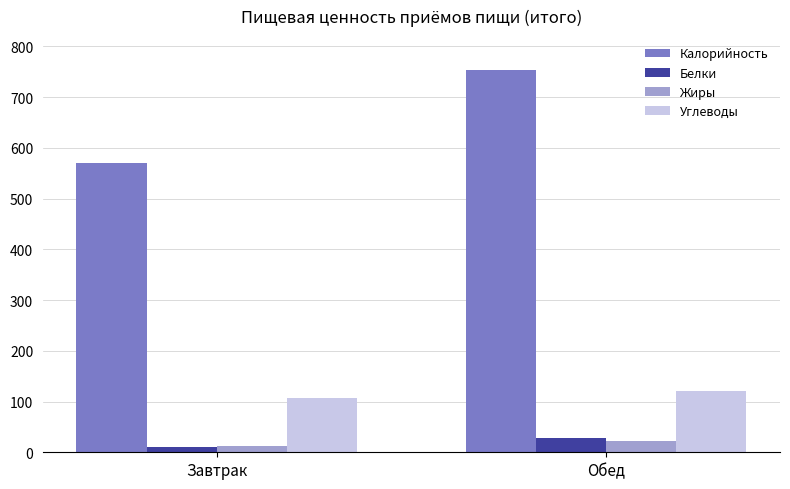

Are the bars grouped side by side (vs. stacked)?

Yes